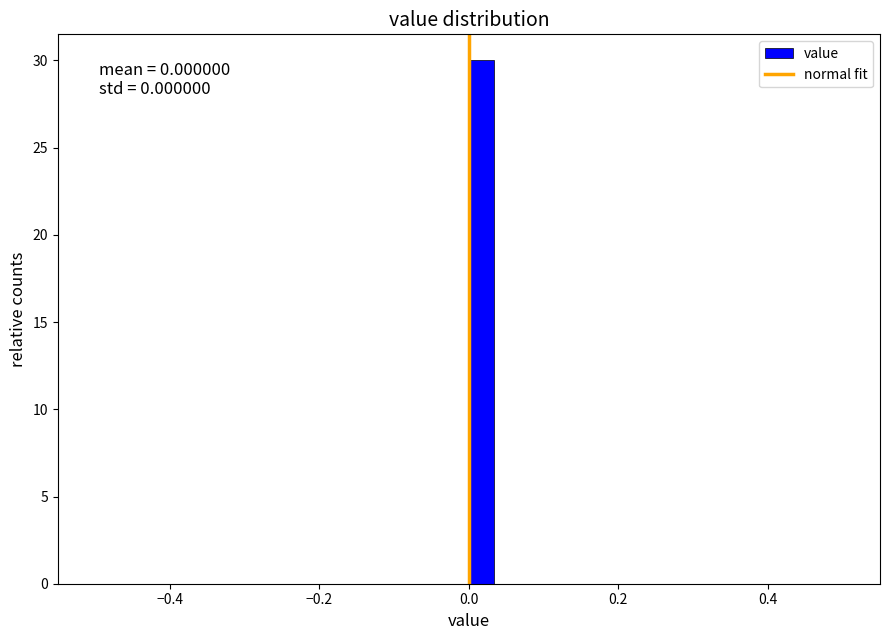

Around what value on the x-axis is the tallest bar? Give the approximate position of its centre, as read against the axis.

0.02